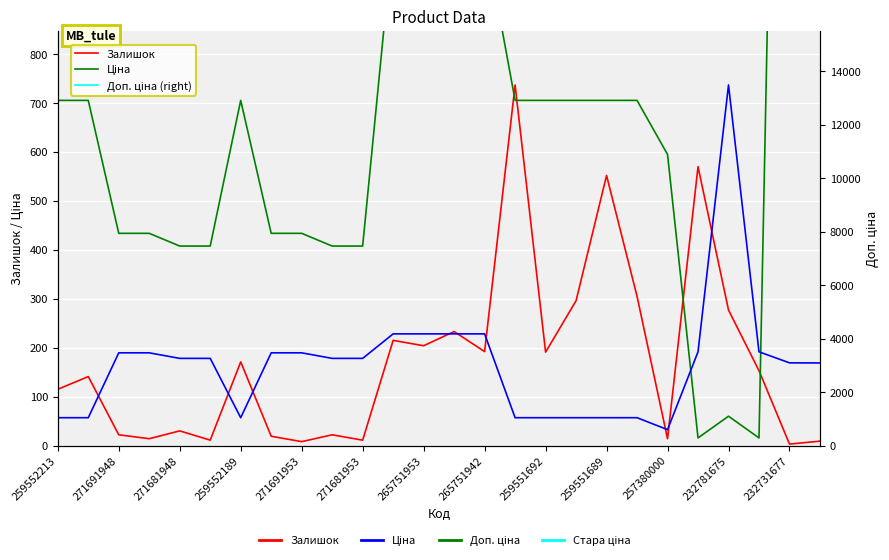

Reading left to right, what are all the values shown in this chart?

Залишок: 115.0	141.0	22.0	14.0	30.0	11.0	171.0	19.0	8.0	22.0	11.0	215.0	204.0	233.0	192.0	737.0	191.0	296.0	552.0	305.0	14.0	570.0	277.0	153.0	3.0	9.0
Ціна: 705.5	705.5	433.8	433.8	407.8	407.8	705.5	433.8	433.8	407.8	407.8	1044.8	1044.8	1044.8	1044.8	705.5	705.5	705.5	705.5	705.5	595.0	15.6	60.0	15.6	3094.7	3091.2
Доп. ціна: 1042.0	1042.0	3470.1	3470.1	3262.1	3262.1	1042.0	3470.1	3470.1	3262.1	3262.1	4179.3	4179.3	4179.3	4179.3	1042.0	1042.0	1042.0	1042.0	1042.0	595.0	3508.0	13493.2	3508.0	3095.0	3091.0